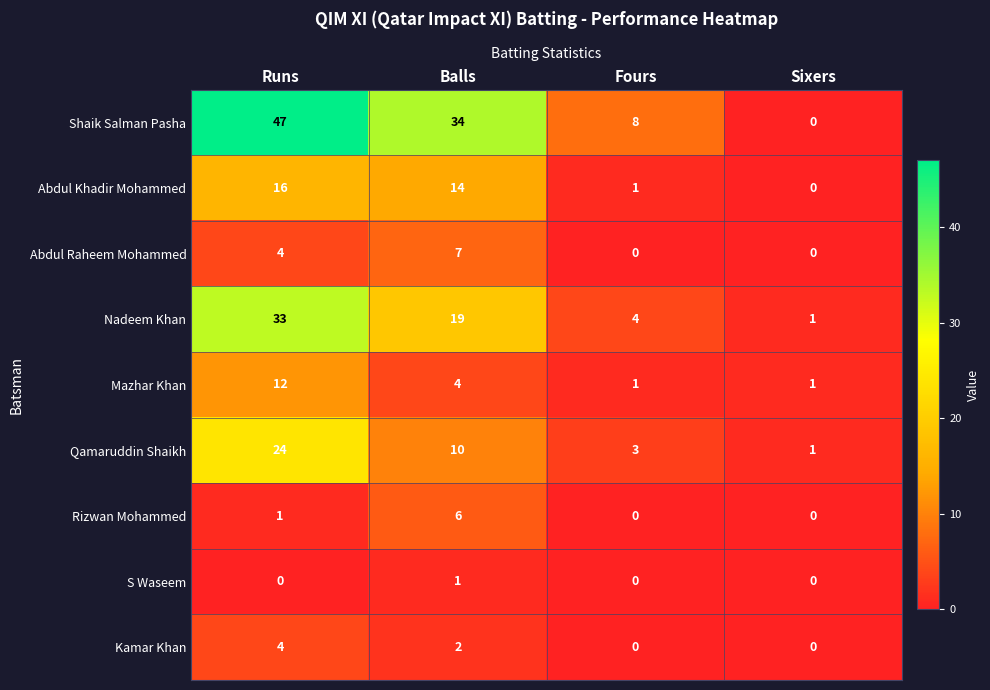

Between Balls and Sixers, which series saw the biggest shift?

Shaik Salman Pasha